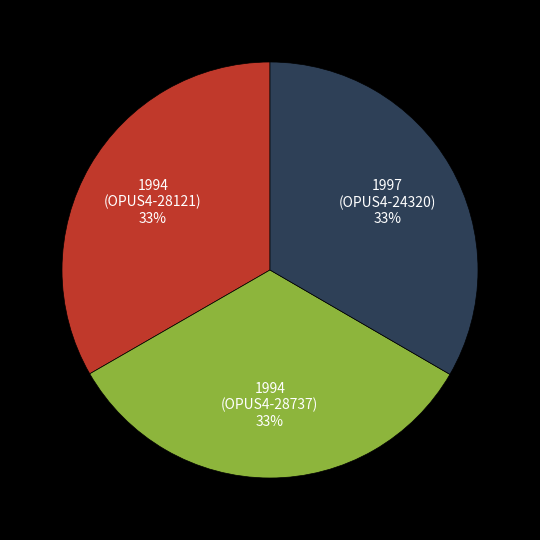

Do 1997 (OPUS4-24320) and 1994 (OPUS4-28121) together represent more than half of the pie?

Yes